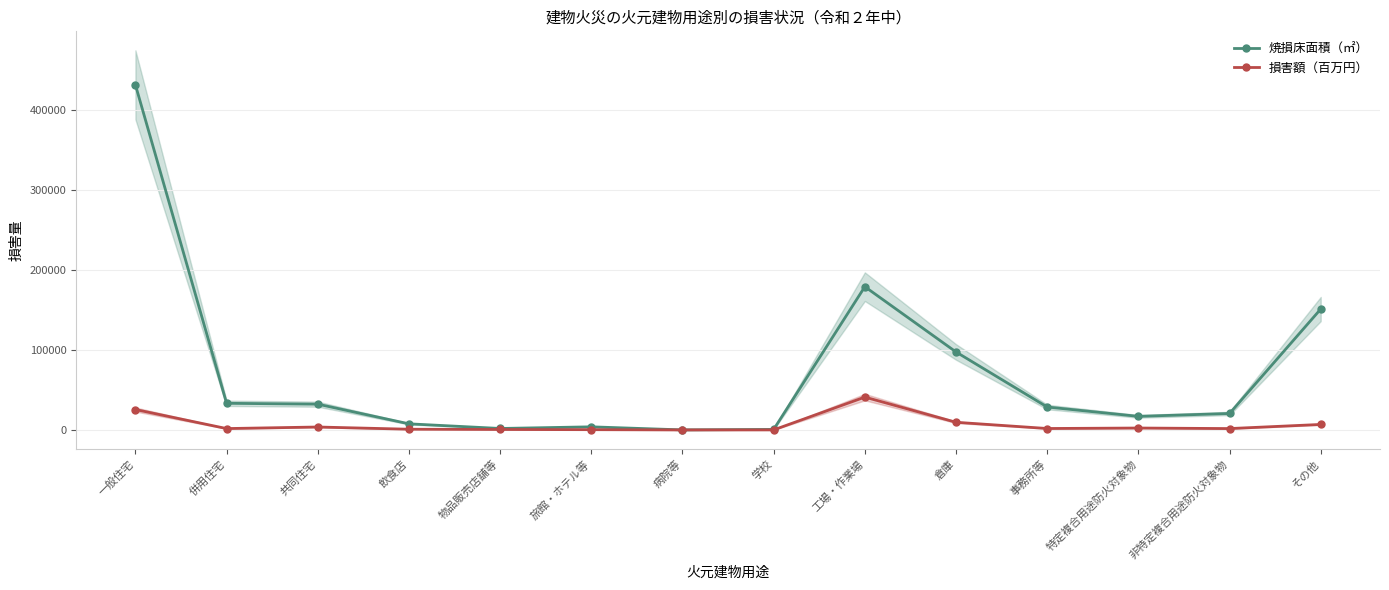

The 焼損床面積（㎡） series shows 431407.0 at 一般住宅. True or false?

True